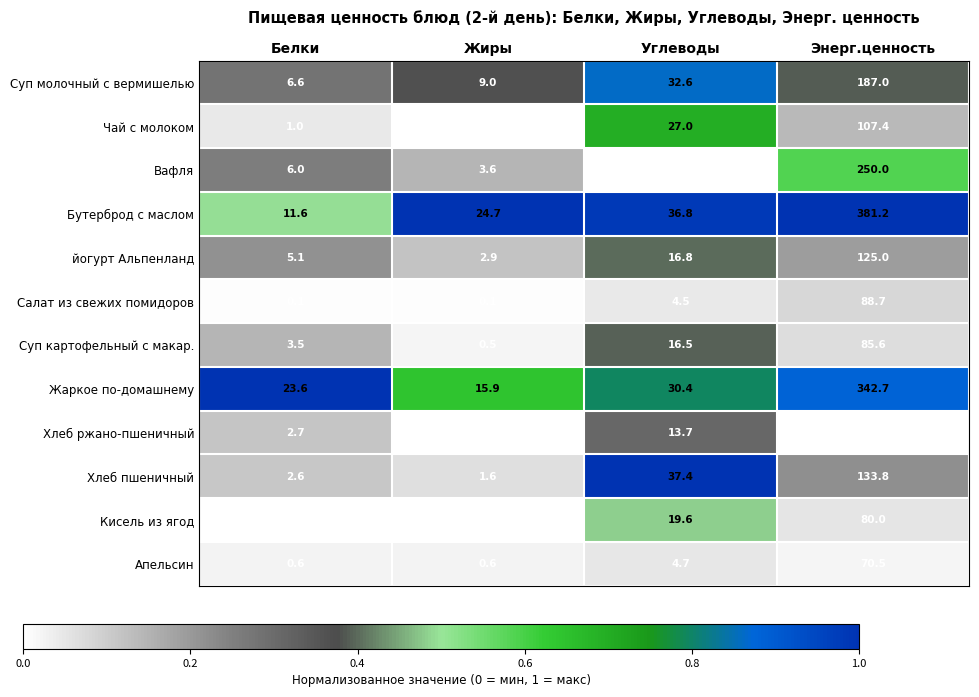

Rank the series at Белки from highest to lowest value.

Жаркое по-домашнему, Бутерброд с маслом, Суп молочный с вермишелью, Вафля, йогурт Альпенланд, Суп картофельный с макар., Хлеб ржано-пшеничный, Хлеб пшеничный, Чай с молоком, Апельсин, Салат из свежих помидоров, Кисель из ягод